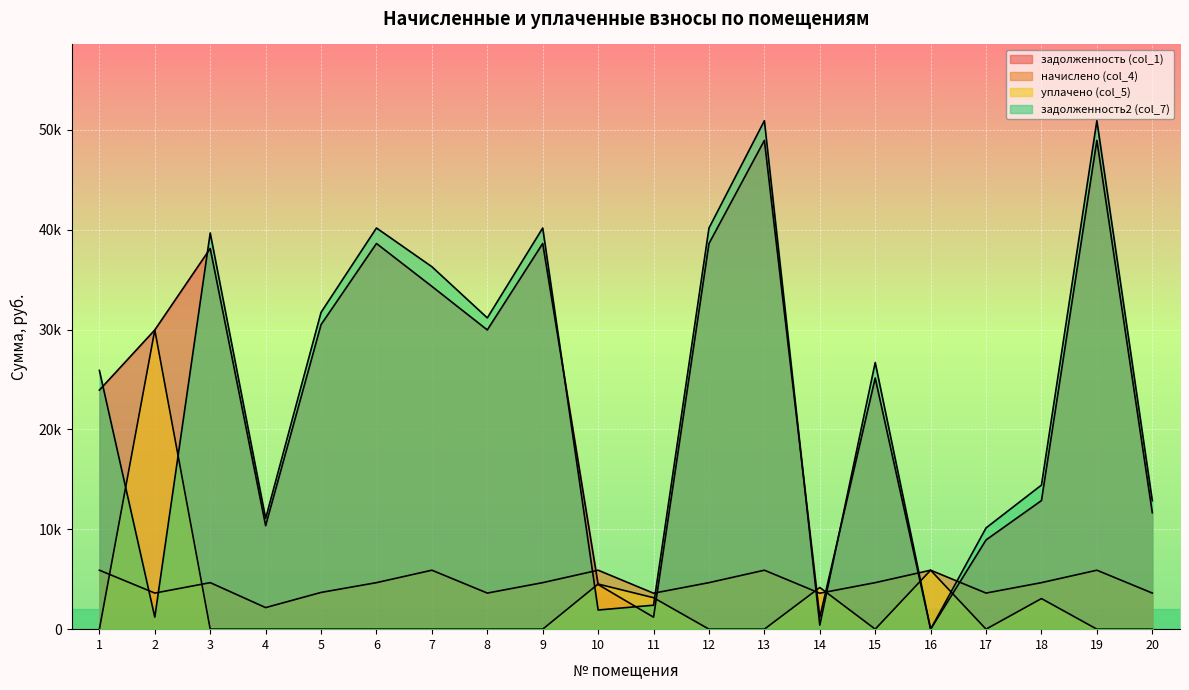

How many categories are shown in the chart?

20